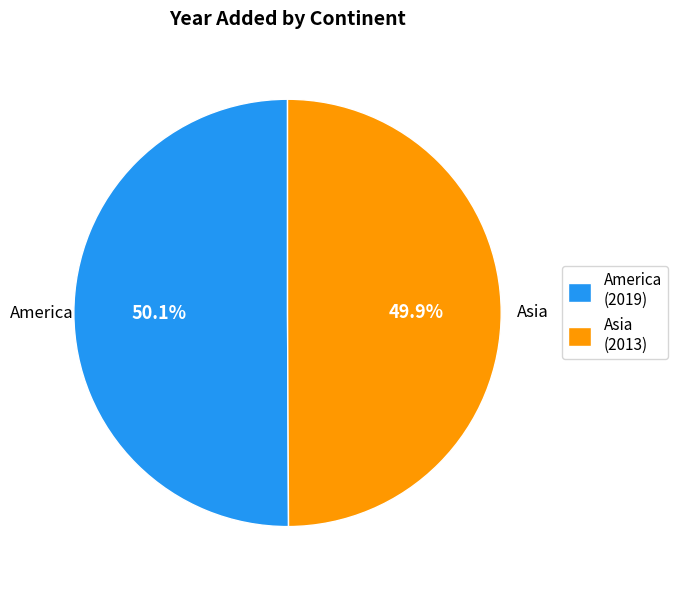

The America slice represents 50% of the pie. True or false?

True